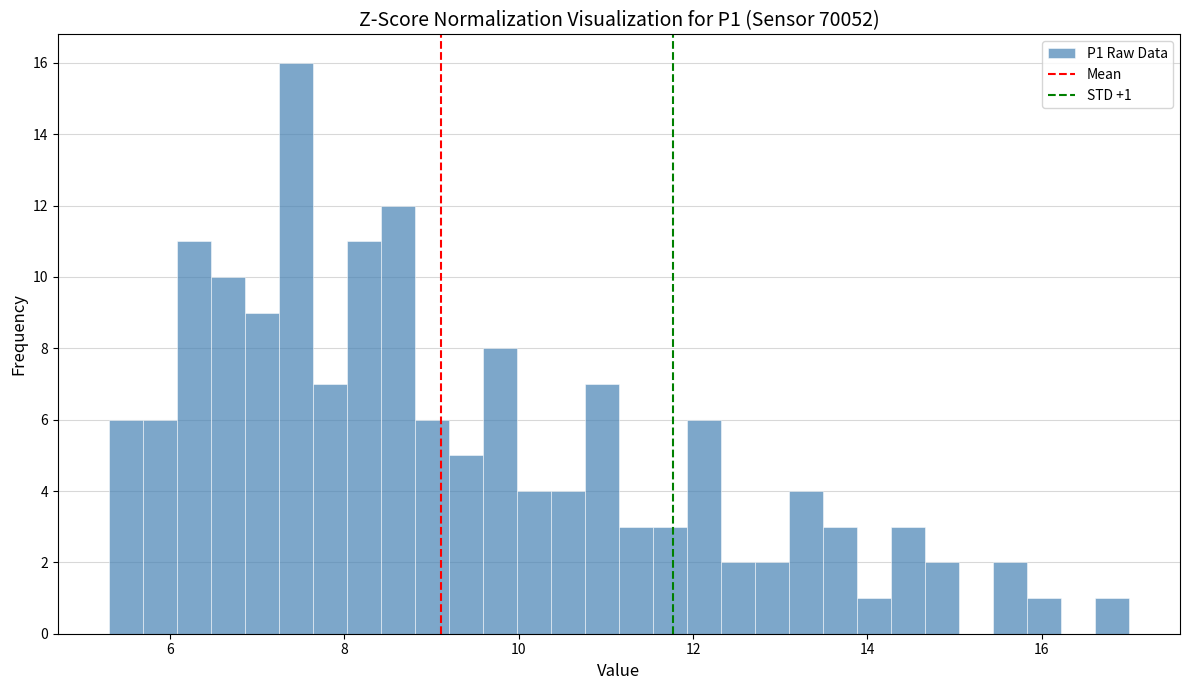

Read against the x-axis, roughly where is the centre of the tallest bar?

7.4